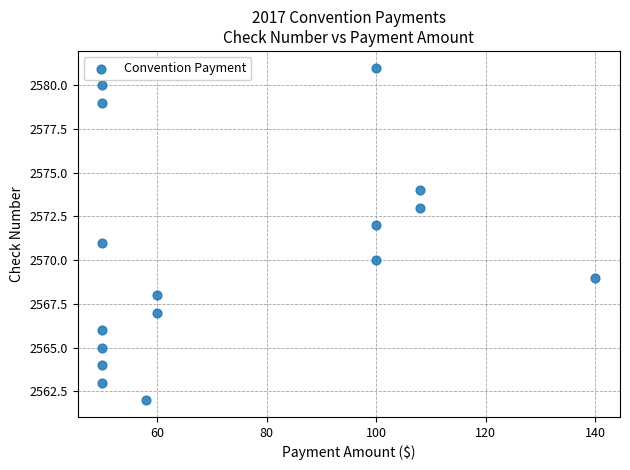

What is the range of X values (max minus min)?

90